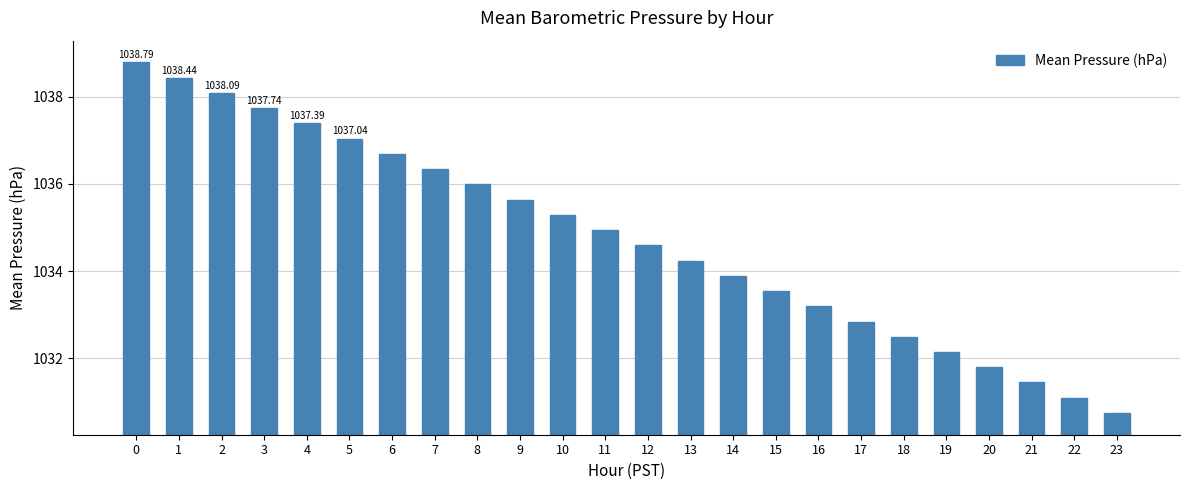

Read the value at 11.

1034.9